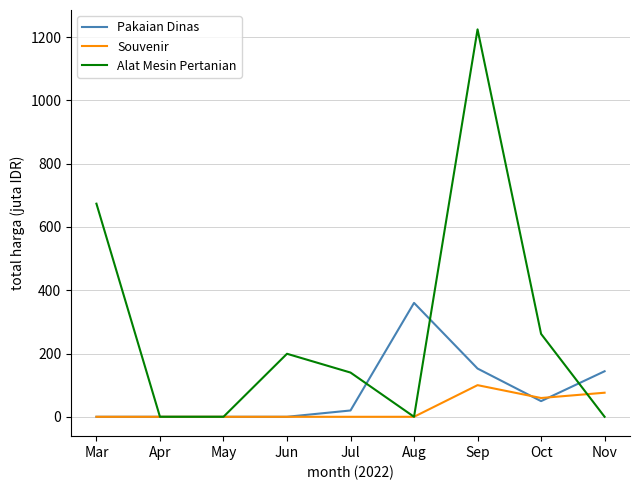

What is the average value of the Pakaian Dinas series?

80.7